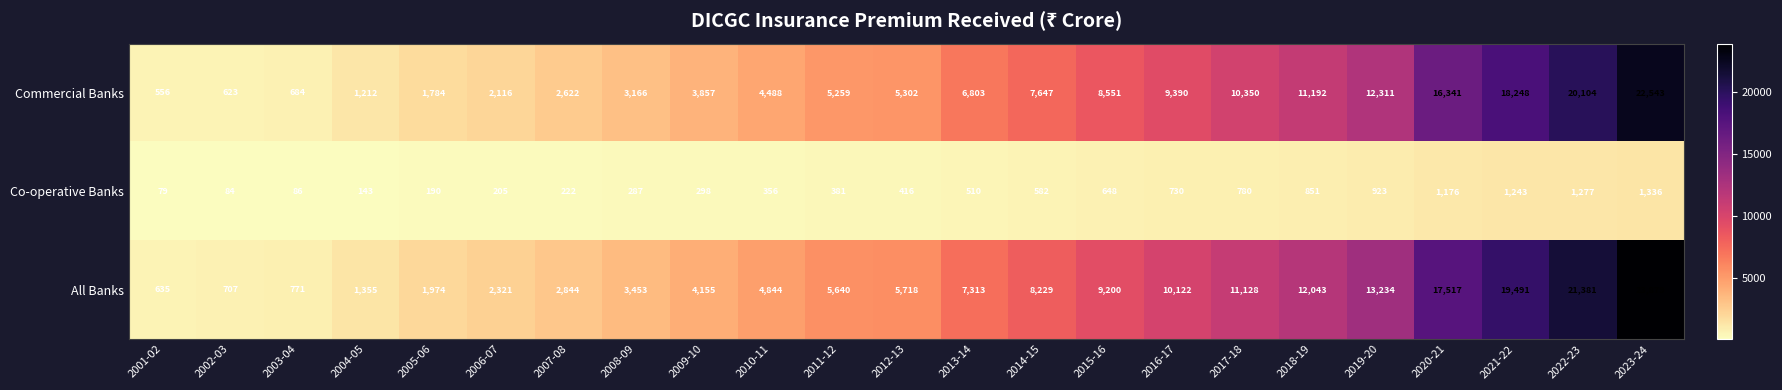

What is the spread (max minus min) of values at 2002-03?

623